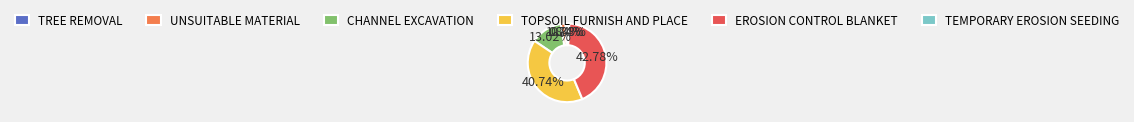

Count the number of slices in the pie.

6